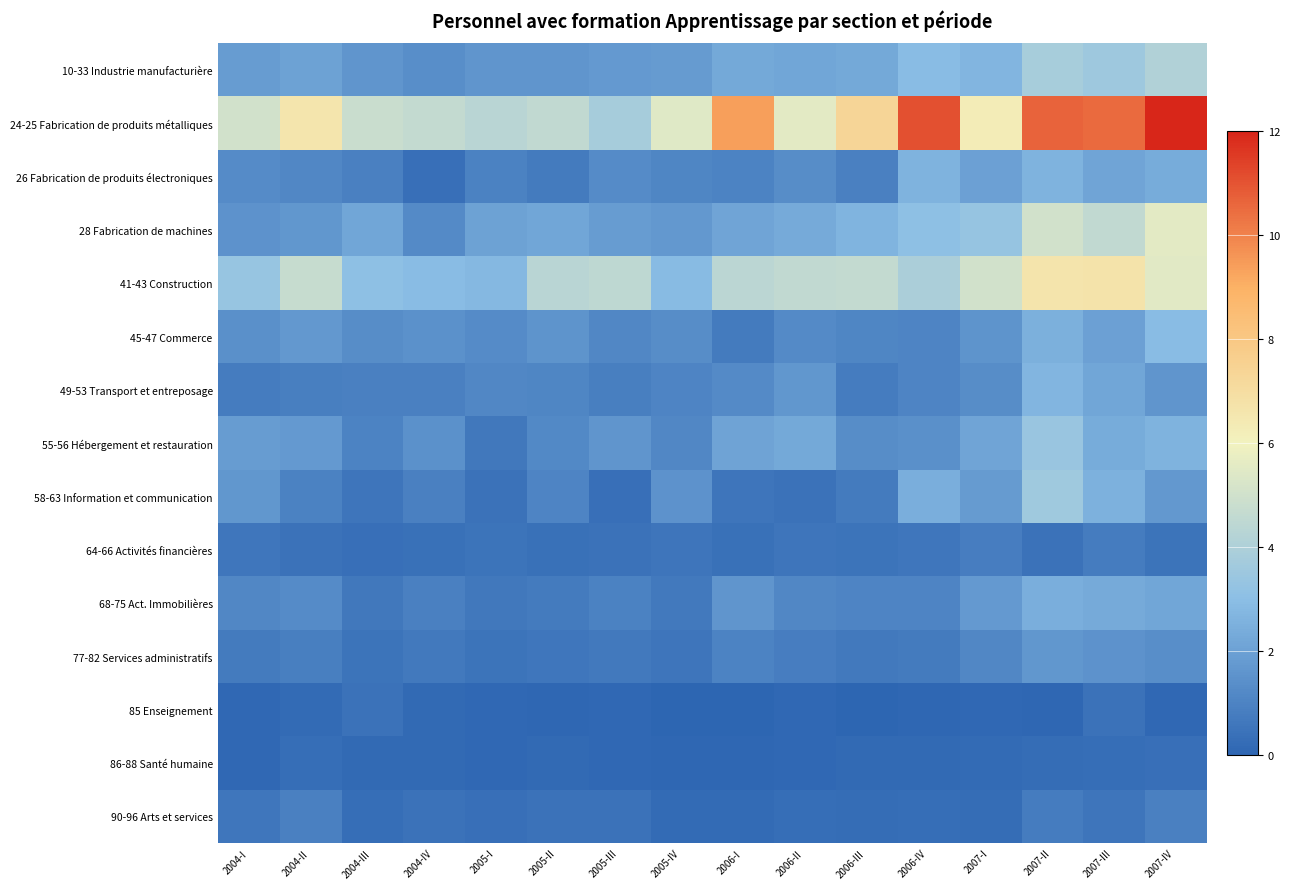

Reading left to right, transcribe all the data shown in this chart.

10-33 Industrie manufacturière: 2004-I=1.8	2004-II=2.0	2004-III=1.6	2004-IV=1.4	2005-I=1.6	2005-II=1.6	2005-III=1.8	2005-IV=1.8	2006-I=2.3	2006-II=2.2	2006-III=2.3	2006-IV=2.9	2007-I=2.7	2007-II=3.8	2007-III=3.5	2007-IV=4.1
24-25 Fabrication de produits métalliques: 2004-I=5.0	2004-II=6.6	2004-III=4.8	2004-IV=4.6	2005-I=4.3	2005-II=4.6	2005-III=3.8	2005-IV=5.5	2006-I=9.4	2006-II=5.6	2006-III=7.3	2006-IV=11.1	2007-I=6.3	2007-II=10.6	2007-III=10.5	2007-IV=12.2
26 Fabrication de produits électroniques: 2004-I=1.3	2004-II=1.1	2004-III=0.9	2004-IV=0.3	2005-I=1.0	2005-II=0.7	2005-III=1.3	2005-IV=1.1	2006-I=1.0	2006-II=1.3	2006-III=0.9	2006-IV=2.6	2007-I=2.0	2007-II=2.6	2007-III=2.1	2007-IV=2.4
28 Fabrication de machines: 2004-I=1.5	2004-II=1.7	2004-III=2.2	2004-IV=1.3	2005-I=2.1	2005-II=2.2	2005-III=1.9	2005-IV=1.7	2006-I=2.1	2006-II=2.3	2006-III=2.6	2006-IV=3.1	2007-I=3.3	2007-II=5.0	2007-III=4.6	2007-IV=5.5
41-43 Construction: 2004-I=3.3	2004-II=4.7	2004-III=3.1	2004-IV=2.9	2005-I=2.8	2005-II=4.3	2005-III=4.5	2005-IV=2.9	2006-I=4.4	2006-II=4.5	2006-III=4.6	2006-IV=3.9	2007-I=5.0	2007-II=6.6	2007-III=6.7	2007-IV=5.5
45-47 Commerce: 2004-I=1.4	2004-II=1.7	2004-III=1.3	2004-IV=1.5	2005-I=1.3	2005-II=1.6	2005-III=1.2	2005-IV=1.3	2006-I=0.7	2006-II=1.2	2006-III=1.1	2006-IV=1.0	2007-I=1.6	2007-II=2.5	2007-III=2.0	2007-IV=2.9
49-53 Transport et entreposage: 2004-I=0.8	2004-II=0.9	2004-III=0.9	2004-IV=0.9	2005-I=1.2	2005-II=1.1	2005-III=0.9	2005-IV=1.1	2006-I=1.3	2006-II=1.6	2006-III=0.8	2006-IV=1.1	2007-I=1.3	2007-II=2.7	2007-III=2.2	2007-IV=1.6
55-56 Hébergement et restauration: 2004-I=1.8	2004-II=1.7	2004-III=1.0	2004-IV=1.5	2005-I=0.6	2005-II=1.2	2005-III=1.6	2005-IV=1.1	2006-I=2.1	2006-II=2.3	2006-III=1.3	2006-IV=1.5	2007-I=2.1	2007-II=3.4	2007-III=2.4	2007-IV=2.6
58-63 Information et communication: 2004-I=1.7	2004-II=0.9	2004-III=0.5	2004-IV=0.9	2005-I=0.4	2005-II=1.1	2005-III=0.4	2005-IV=1.5	2006-I=0.5	2006-II=0.4	2006-III=0.7	2006-IV=2.5	2007-I=1.8	2007-II=3.6	2007-III=2.6	2007-IV=1.7
64-66 Activités financières: 2004-I=0.6	2004-II=0.4	2004-III=0.3	2004-IV=0.4	2005-I=0.5	2005-II=0.4	2005-III=0.5	2005-IV=0.6	2006-I=0.4	2006-II=0.5	2006-III=0.5	2006-IV=0.6	2007-I=0.8	2007-II=0.5	2007-III=0.8	2007-IV=0.5
68-75 Act. Immobilières: 2004-I=1.2	2004-II=1.3	2004-III=0.6	2004-IV=0.9	2005-I=0.6	2005-II=0.7	2005-III=0.9	2005-IV=0.7	2006-I=1.6	2006-II=1.1	2006-III=1.0	2006-IV=1.1	2007-I=1.8	2007-II=2.5	2007-III=2.3	2007-IV=2.2
77-82 Services administratifs: 2004-I=0.7	2004-II=0.9	2004-III=0.5	2004-IV=0.7	2005-I=0.5	2005-II=0.6	2005-III=0.7	2005-IV=0.5	2006-I=1.0	2006-II=0.8	2006-III=0.7	2006-IV=0.7	2007-I=1.1	2007-II=1.6	2007-III=1.5	2007-IV=1.4
85 Enseignement: 2004-I=0.1	2004-II=0.2	2004-III=0.4	2004-IV=0.2	2005-I=0.1	2005-II=0.1	2005-III=0.1	2005-IV=0.0	2006-I=0.0	2006-II=0.1	2006-III=0.0	2006-IV=0.0	2007-I=0.1	2007-II=0.1	2007-III=0.4	2007-IV=0.1
86-88 Santé humaine: 2004-I=0.1	2004-II=0.3	2004-III=0.2	2004-IV=0.2	2005-I=0.1	2005-II=0.2	2005-III=0.1	2005-IV=0.1	2006-I=0.1	2006-II=0.1	2006-III=0.2	2006-IV=0.1	2007-I=0.2	2007-II=0.2	2007-III=0.3	2007-IV=0.3
90-96 Arts et services: 2004-I=0.6	2004-II=0.9	2004-III=0.3	2004-IV=0.5	2005-I=0.4	2005-II=0.5	2005-III=0.4	2005-IV=0.2	2006-I=0.2	2006-II=0.3	2006-III=0.3	2006-IV=0.3	2007-I=0.3	2007-II=0.8	2007-III=0.5	2007-IV=0.9